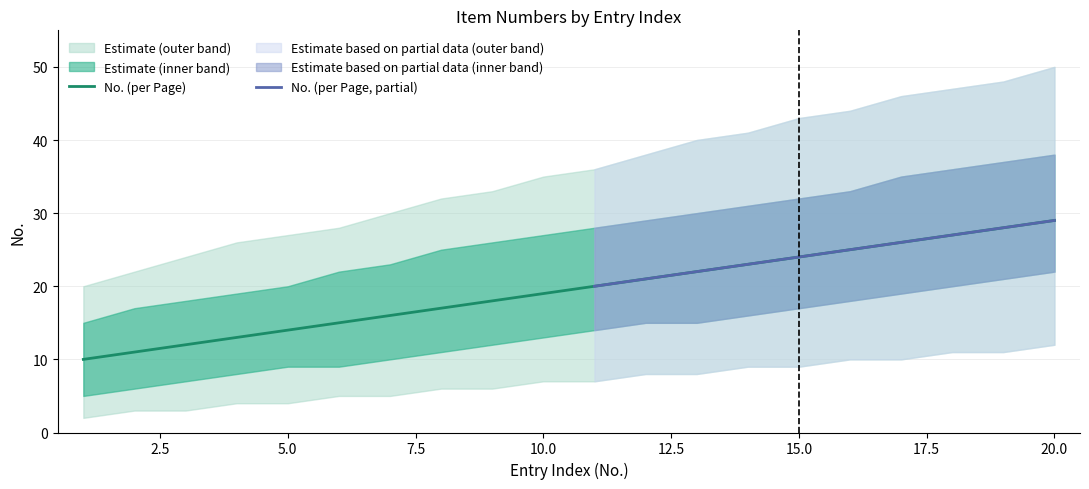

Reading right to left, transcribe all the data shown in this chart.

20=29	19=28	18=27	17=26	16=25	15=24	14=23	13=22	12=21	11=20	10=19	9=18	8=17	7=16	6=15	5=14	4=13	3=12	2=11	1=10